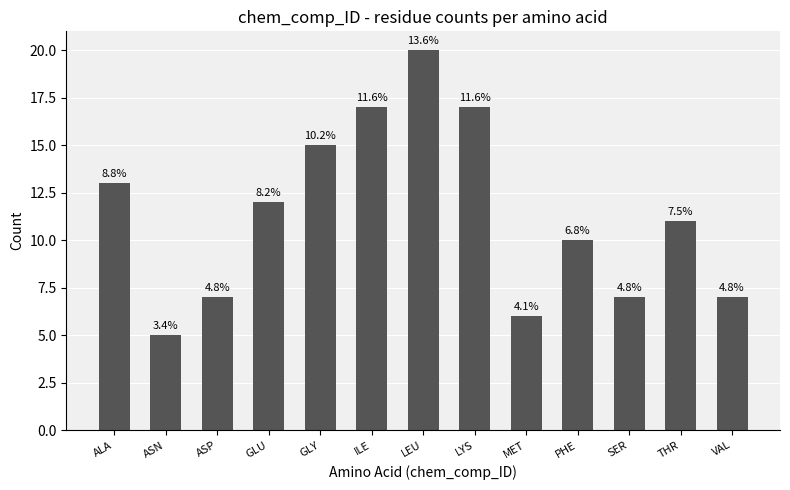

How many bars are there in total?

13